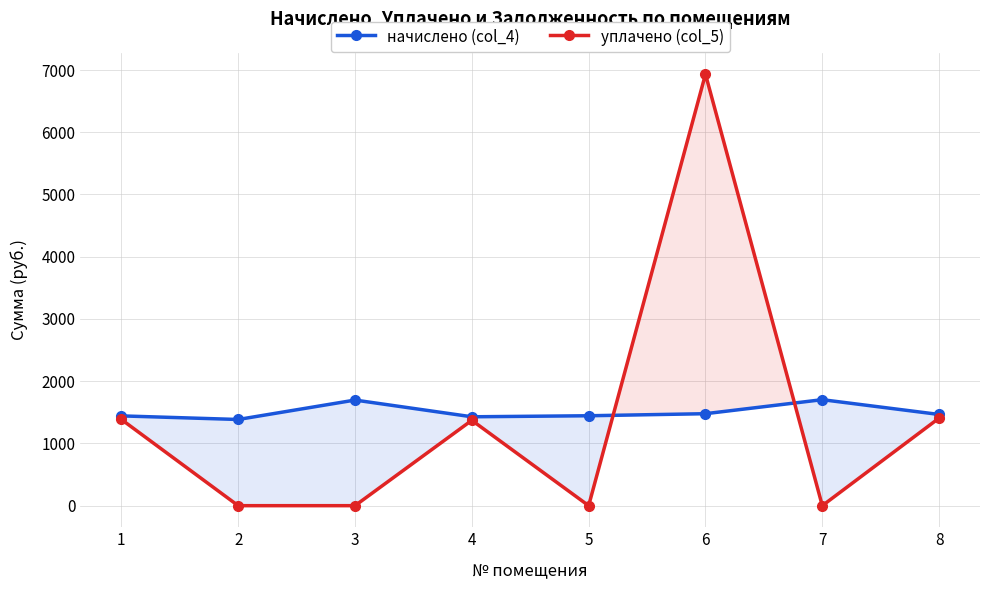

How many lines are shown in the chart?

2